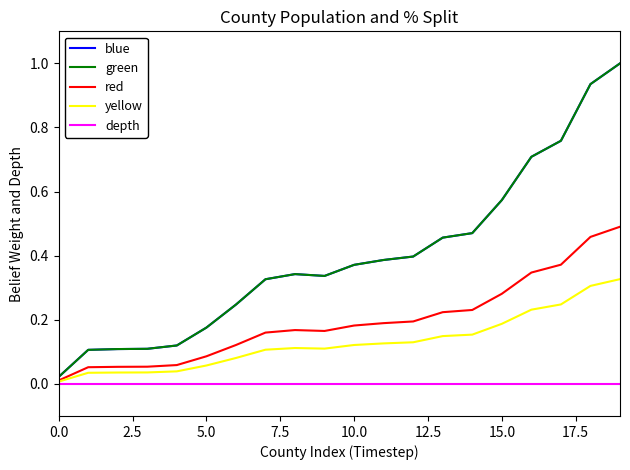

Is this an area chart (filled region under the line)?

No